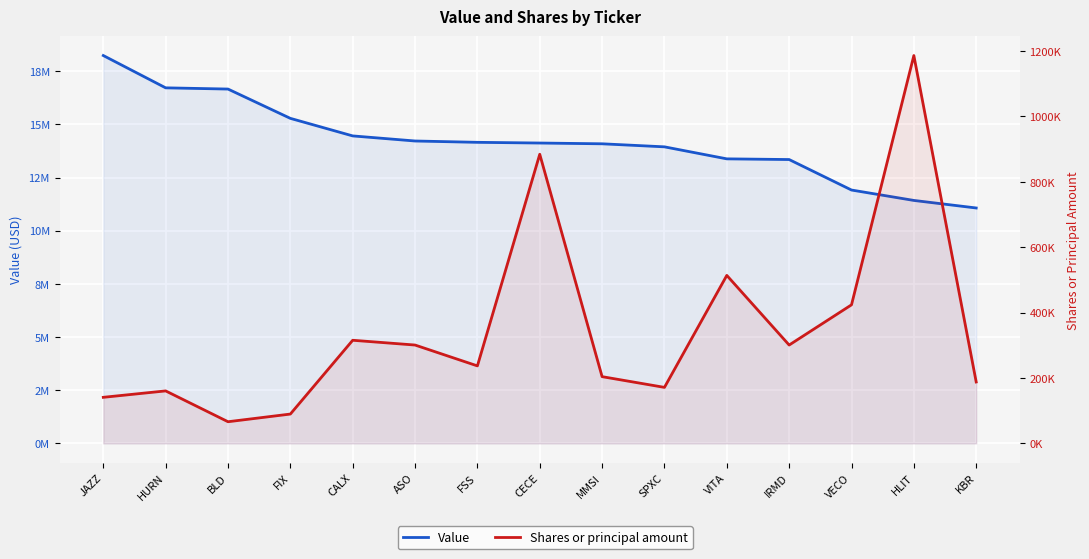

At which label does Value reach its peak?

JAZZ